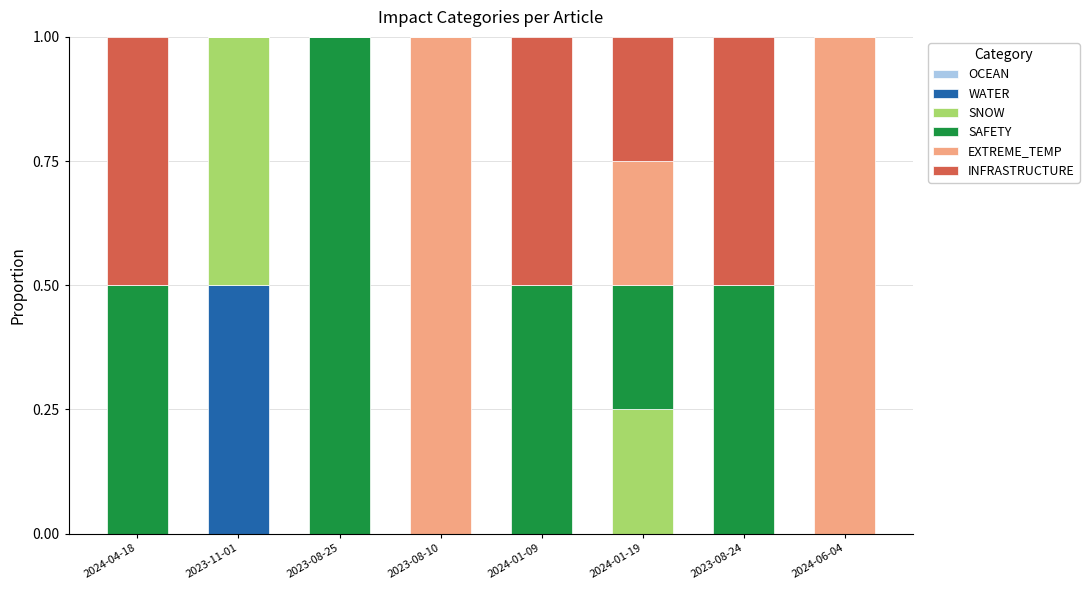

What is the highest value of the WATER series?

0.5